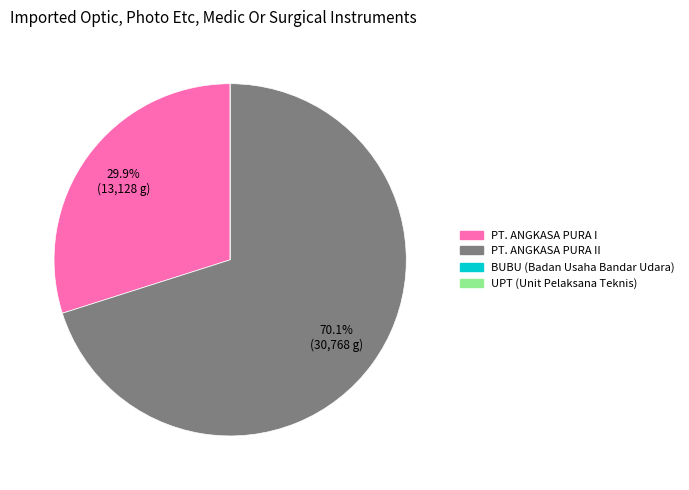

Is there any slice that represents more than half of the pie?

Yes